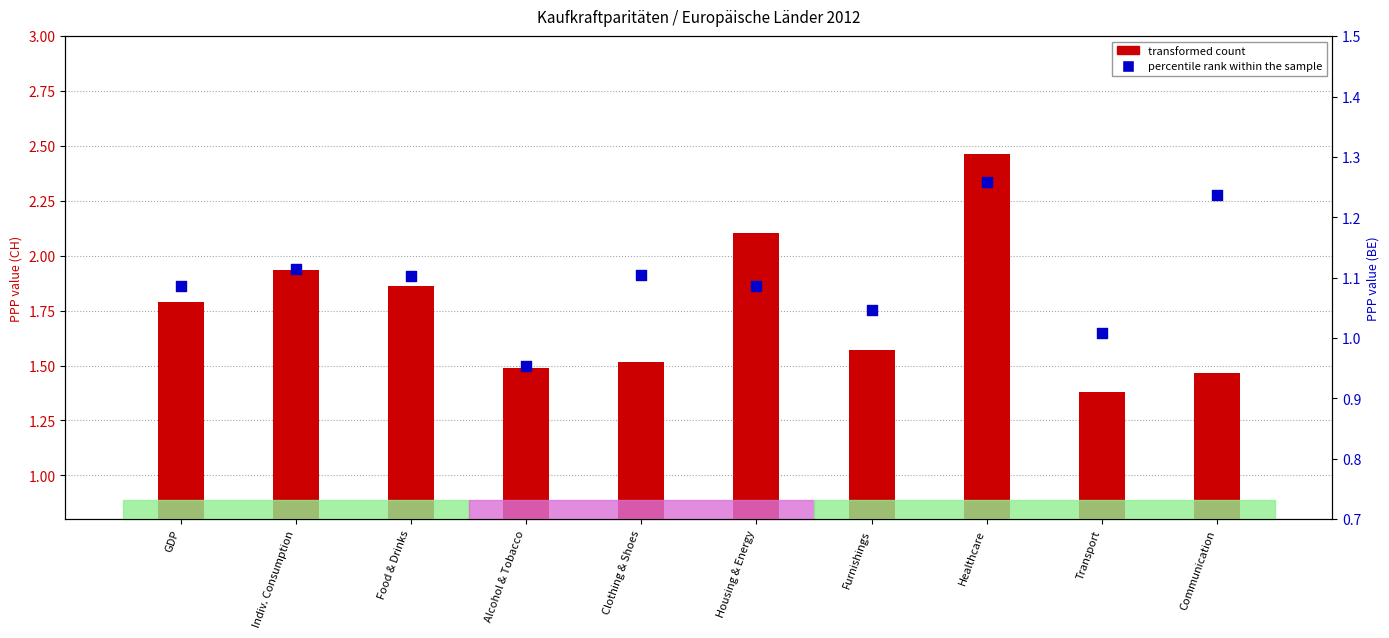

What are all the series names shown in the legend?

transformed count, percentile rank within the sample